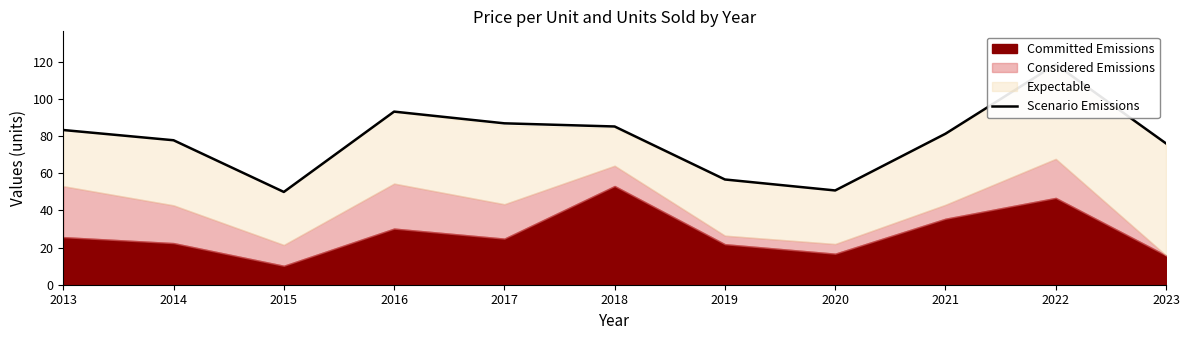

Rank the categories by value from highest to lowest.

2022, 2016, 2017, 2018, 2013, 2021, 2014, 2023, 2019, 2020, 2015